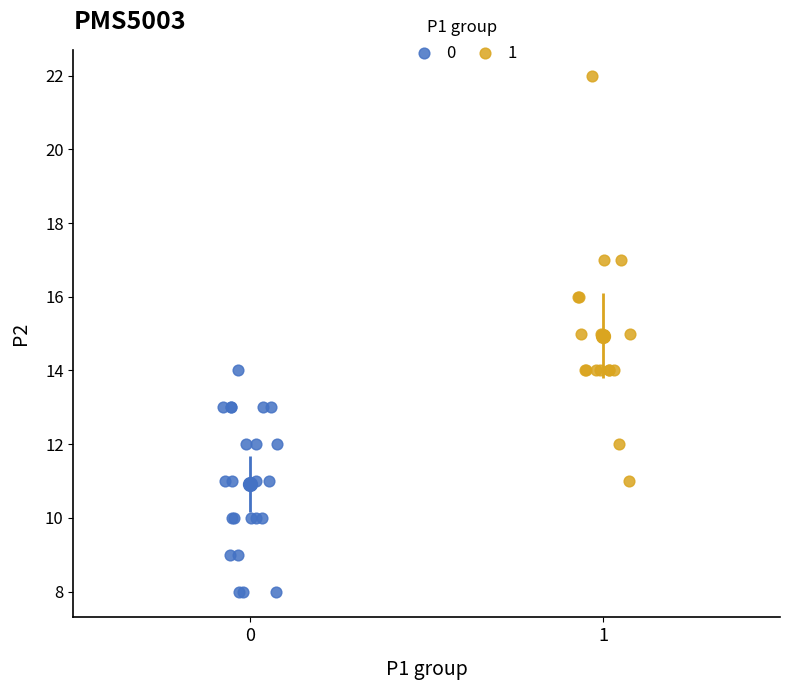

What are all the series names shown in the legend?

0, 1